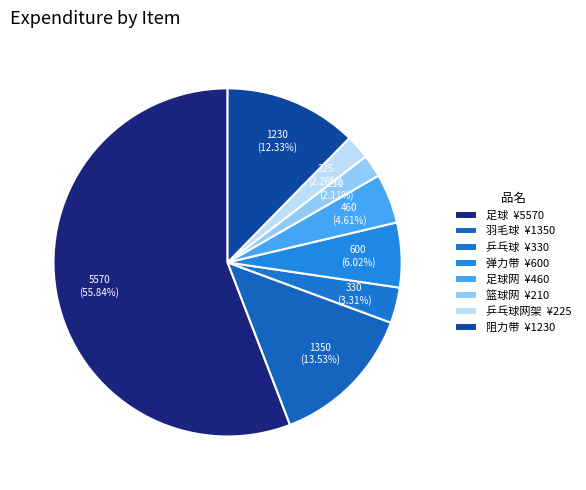

How many slices are in this pie chart?

8